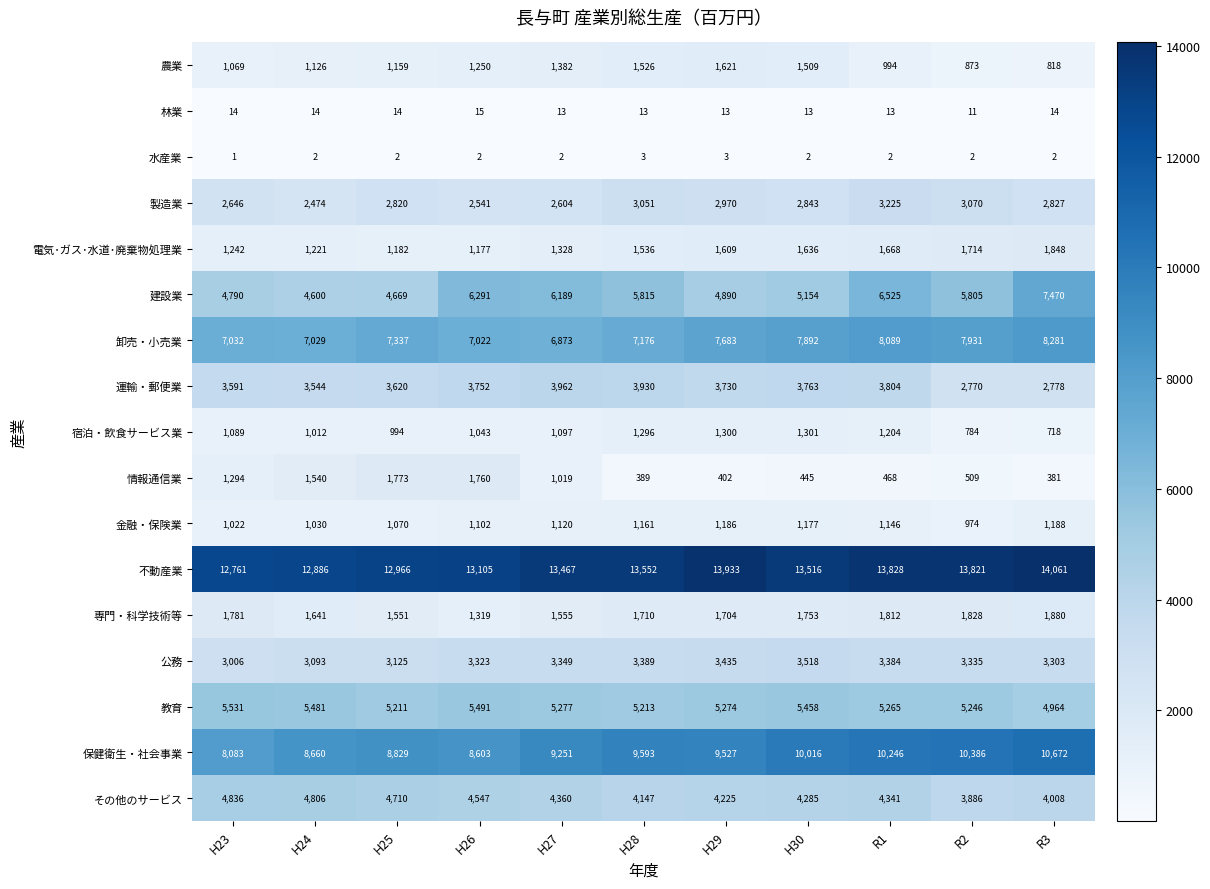

What is the spread (max minus min) of values at H24?

12884